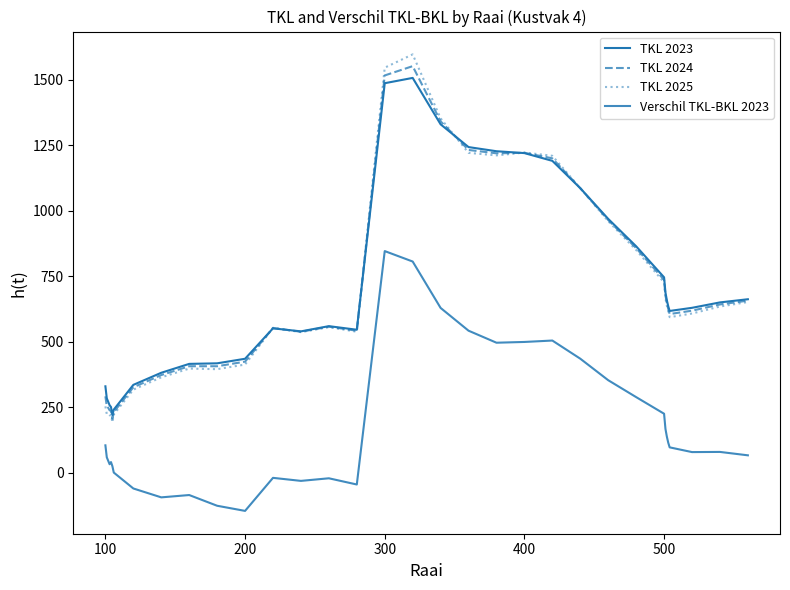

What is the greatest value displayed?

1595.8